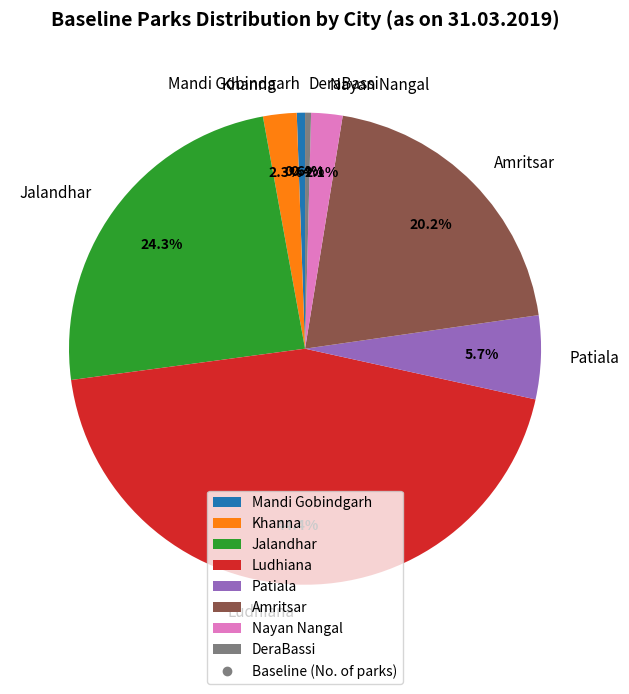

What is the ratio of the value at Amritsar to the value at Patiala?

3.5